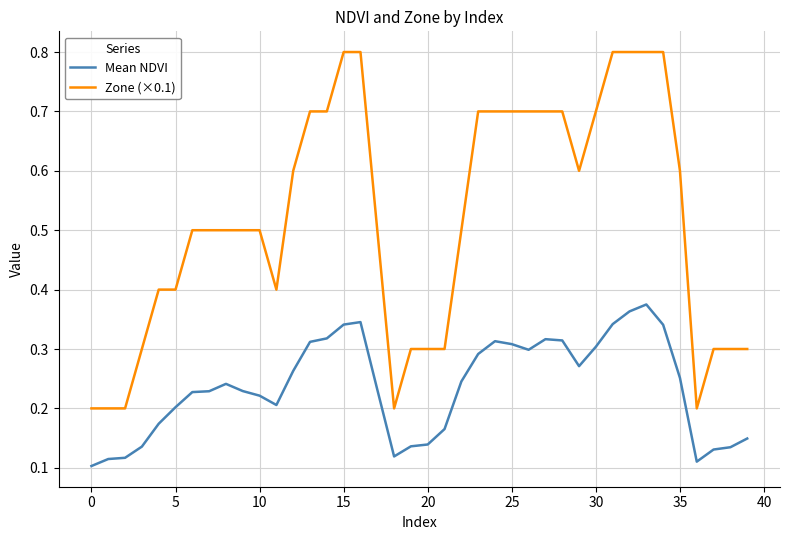

What is the maximum value for Zone (×0.1)?

0.8